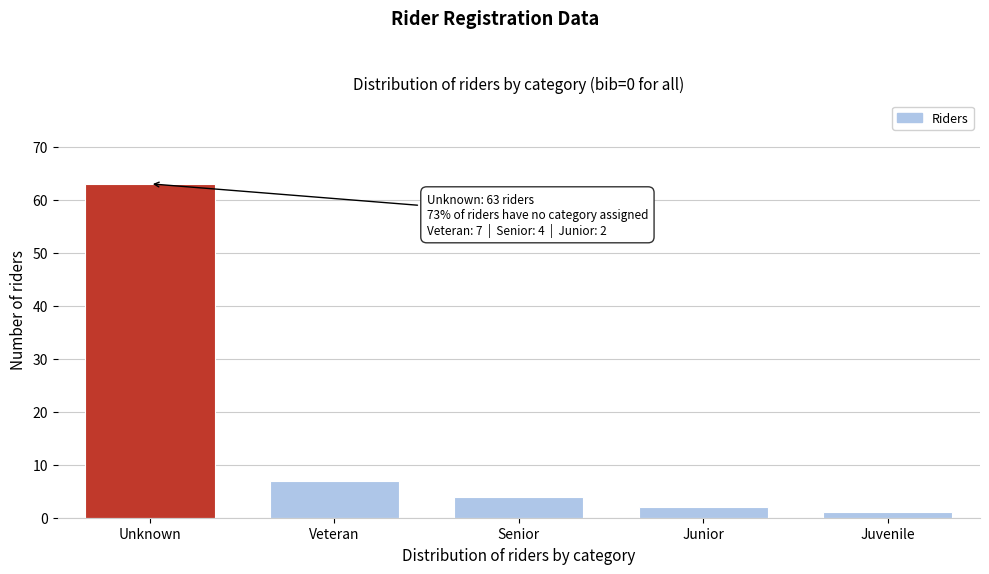

Reading left to right, list all the values displayed in this chart.

63	7	4	2	1